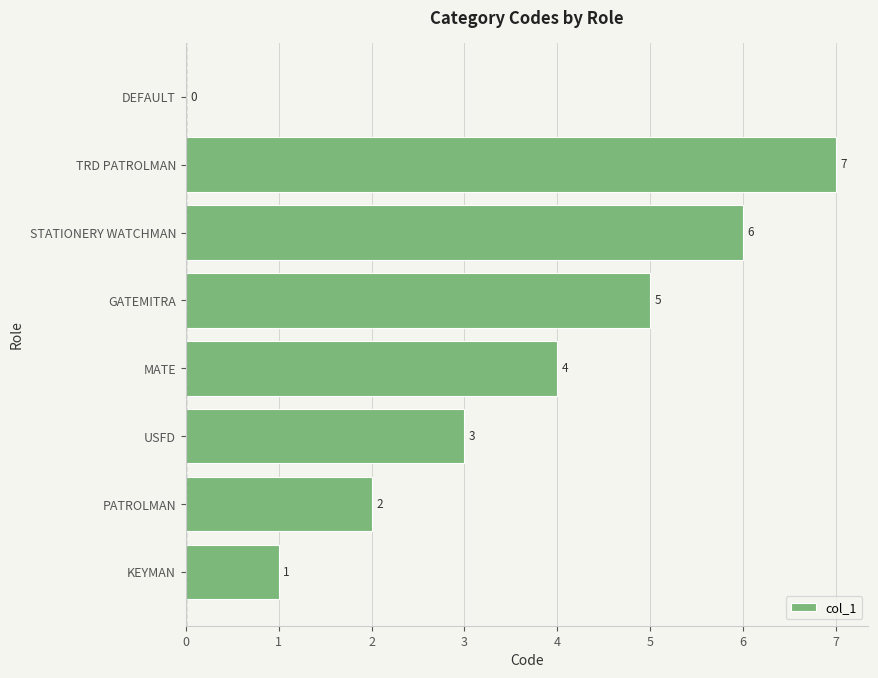

What is the maximum value shown in the chart?

7